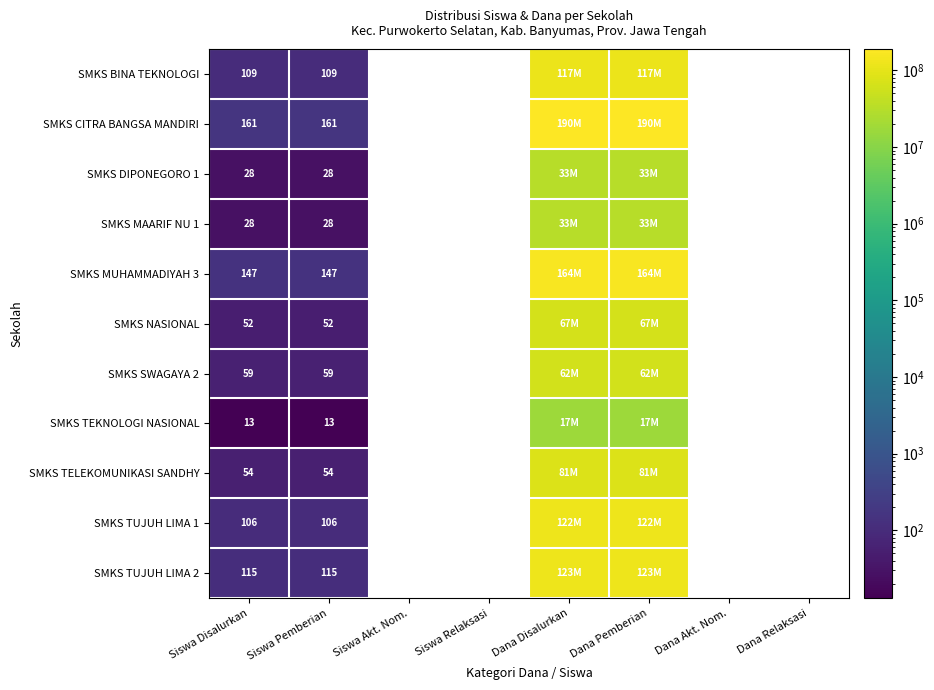

What is the total value across all series at Siswa Disalurkan?

872